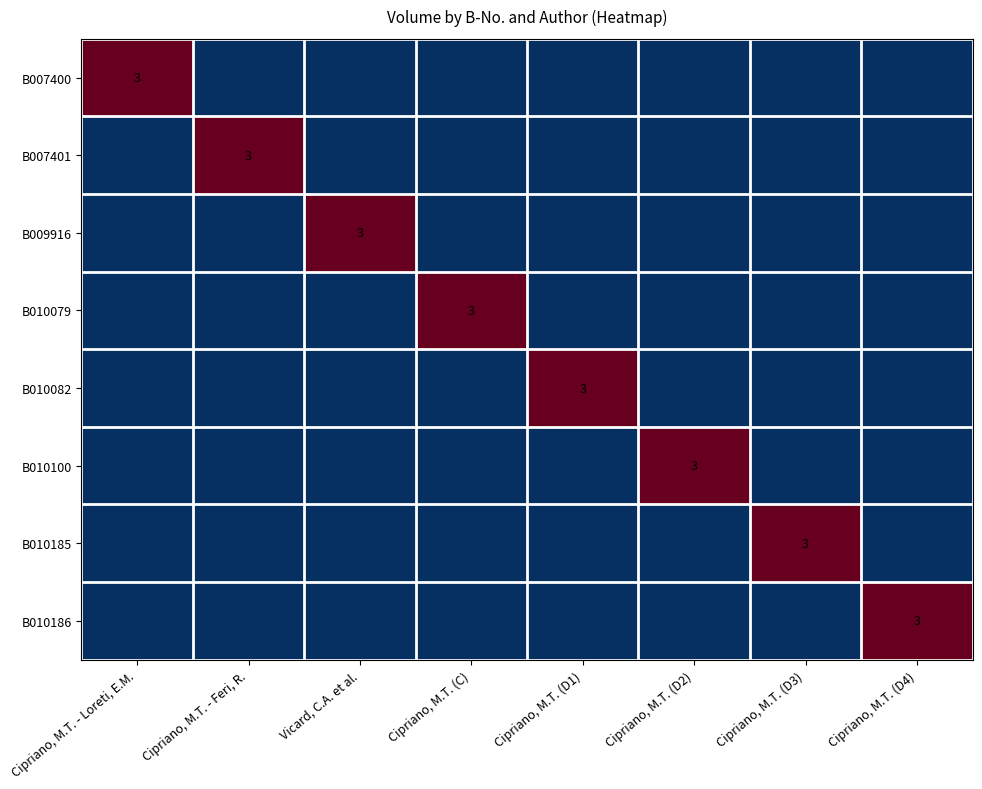

What is the spread (max minus min) of values at Cipriano, M.T. - Loreti, E.M.?

3